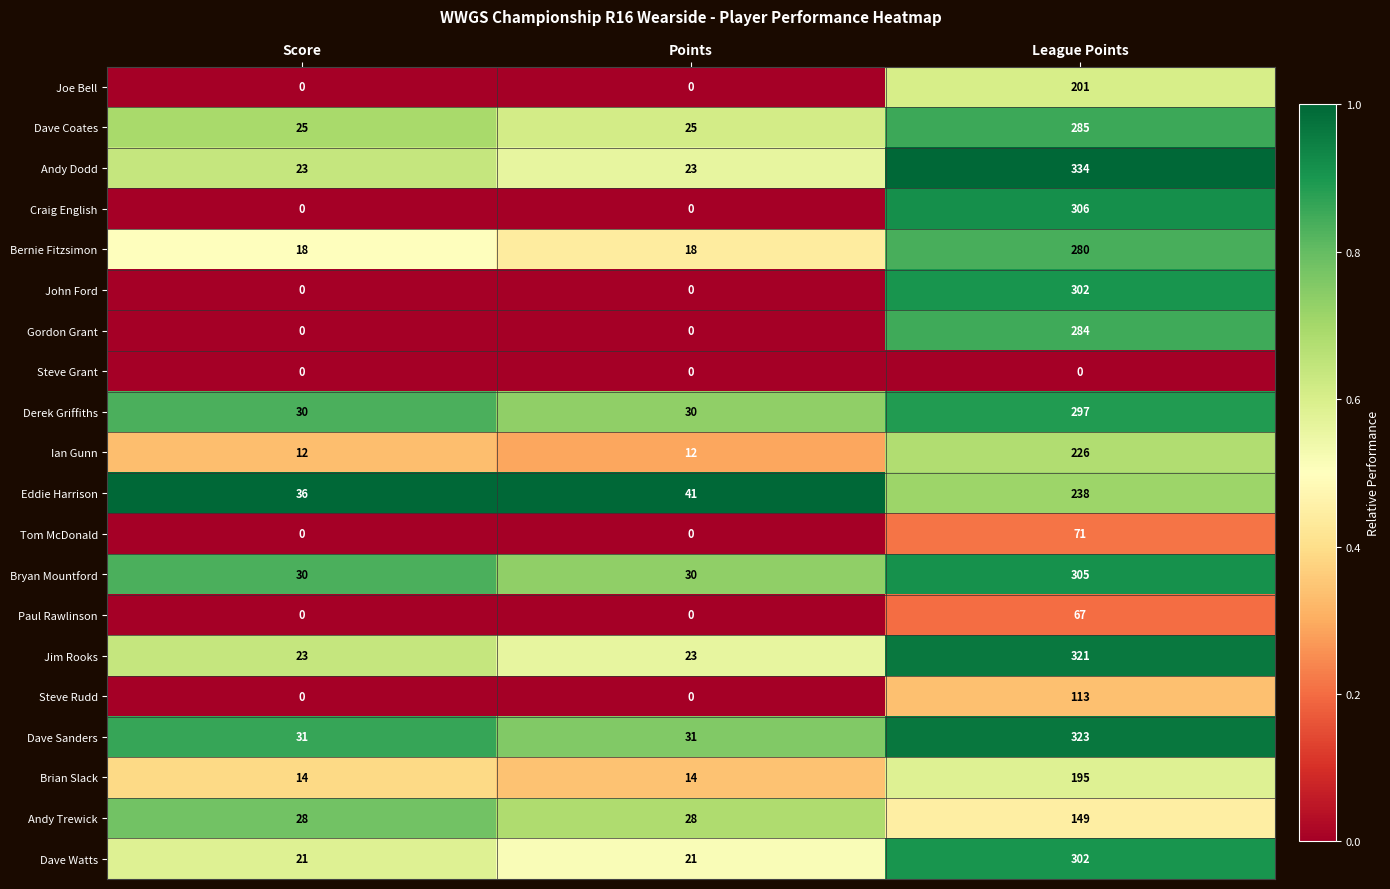

Which series has the widest spread of values?

Andy Dodd